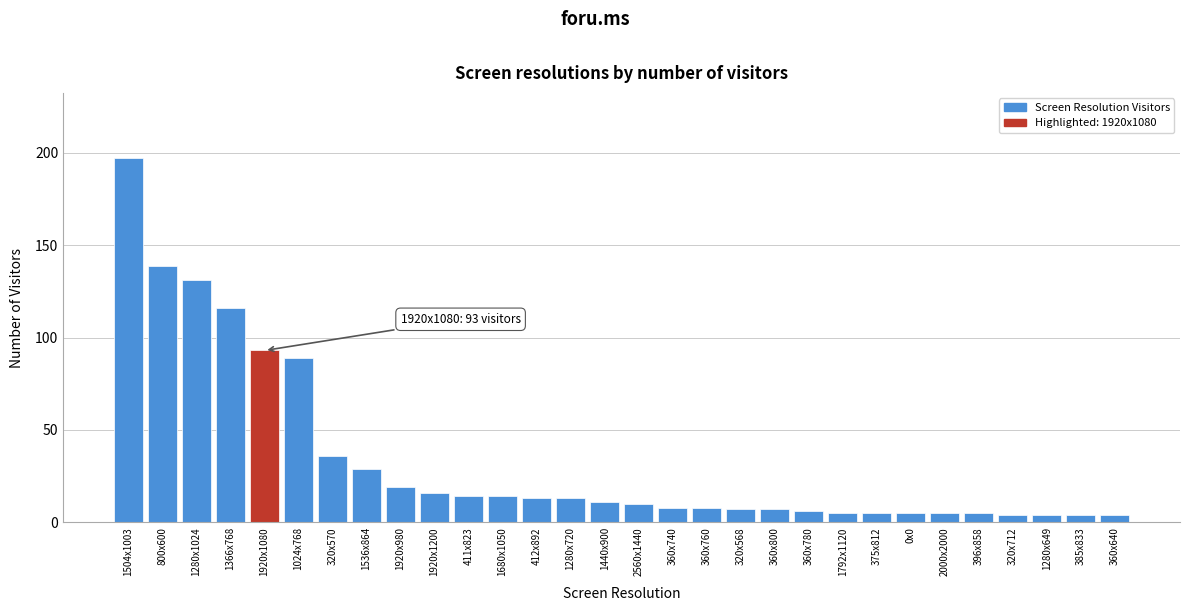

Reading left to right, extract all data points from this chart.

197	139	131	116	93	89	36	29	19	16	14	14	13	13	11	10	8	8	7	7	6	5	5	5	5	5	4	4	4	4